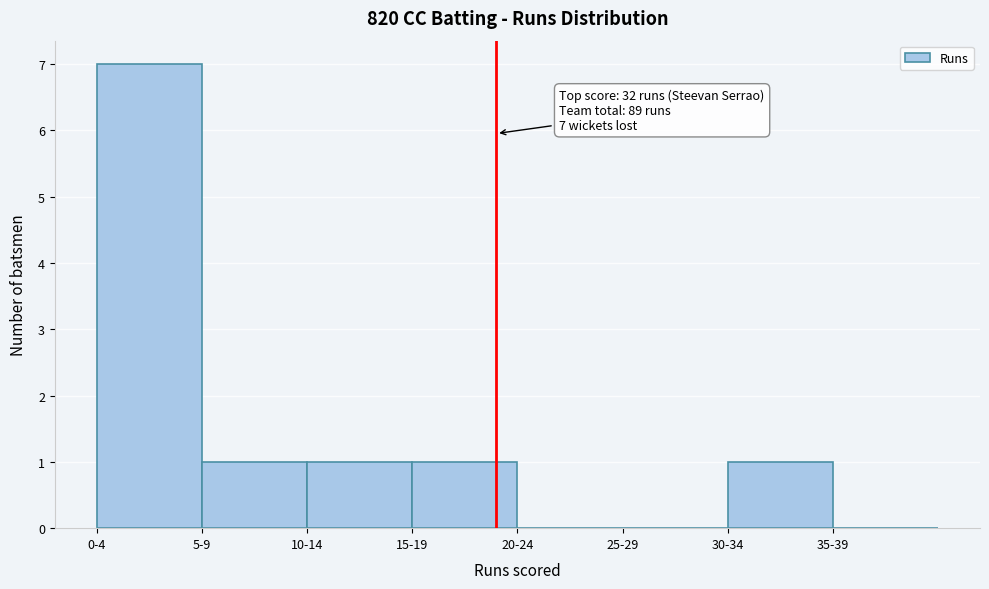

Reading left to right, extract all data points from this chart.

0-4=7	5-9=1	10-14=1	15-19=1	20-24=0	25-29=0	30-34=1	35-39=0